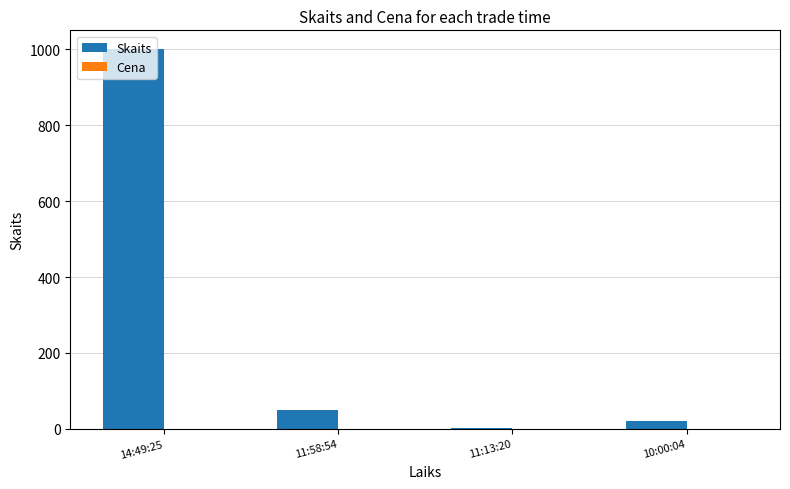

Which series changed the most between 14:49:25 and 10:00:04?

Skaits